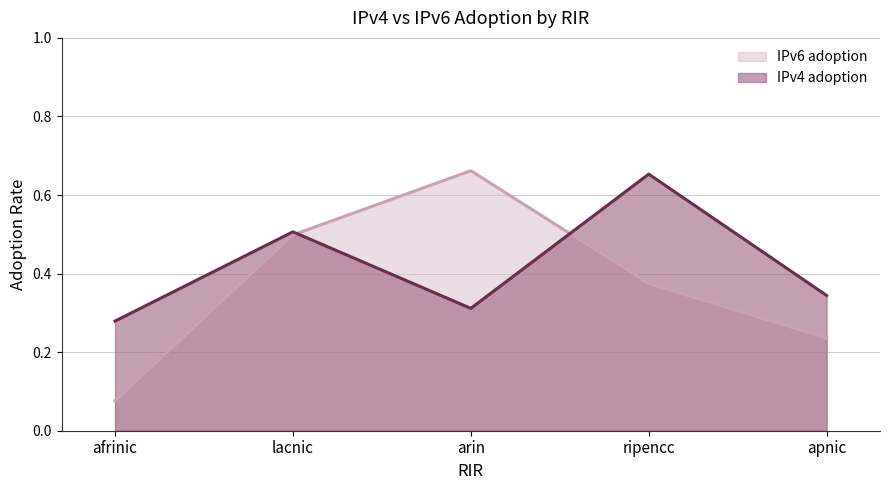

Which series changed the most between afrinic and lacnic?

IPv6 adoption